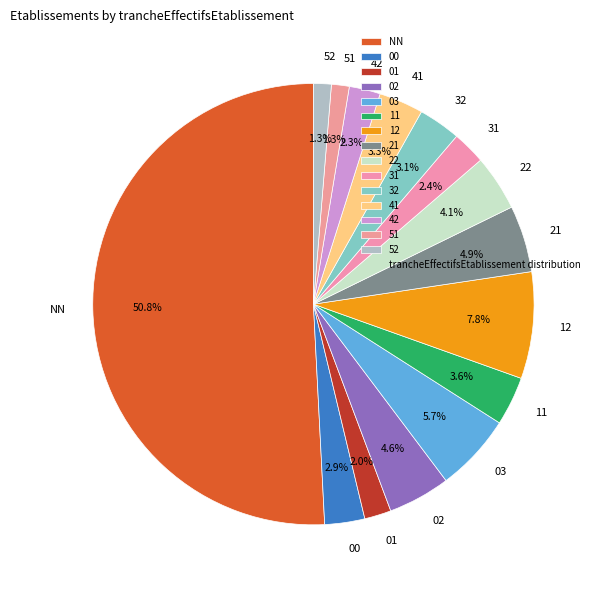

What is the ratio of the value at 31 to the value at 22?

0.6